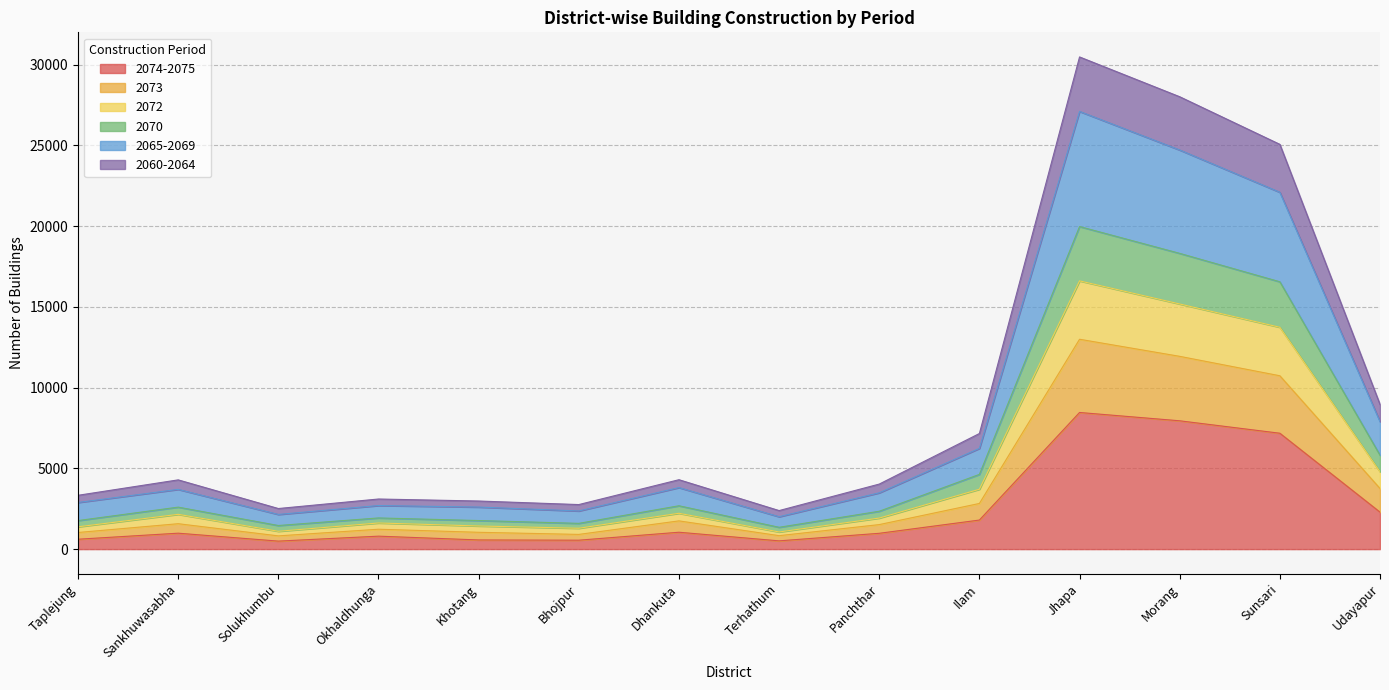

In 2074-2075, how many points are lower than both neighbors (excluding endpoints)?

3